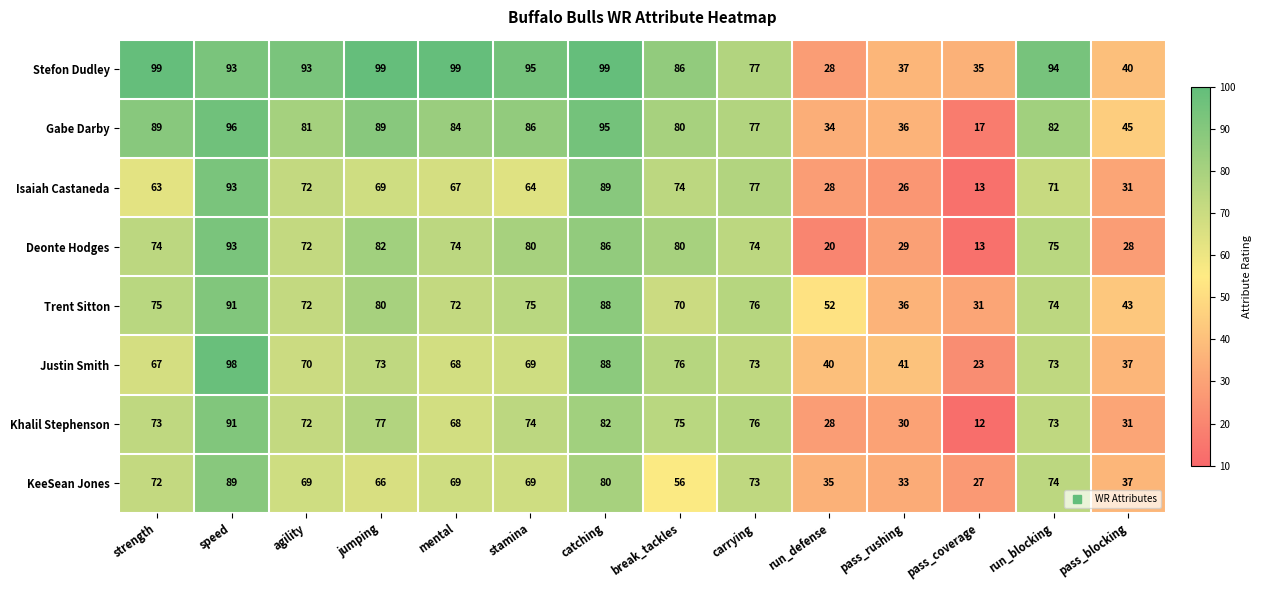

The Isaiah Castaneda series shows 41 at run_blocking. True or false?

False